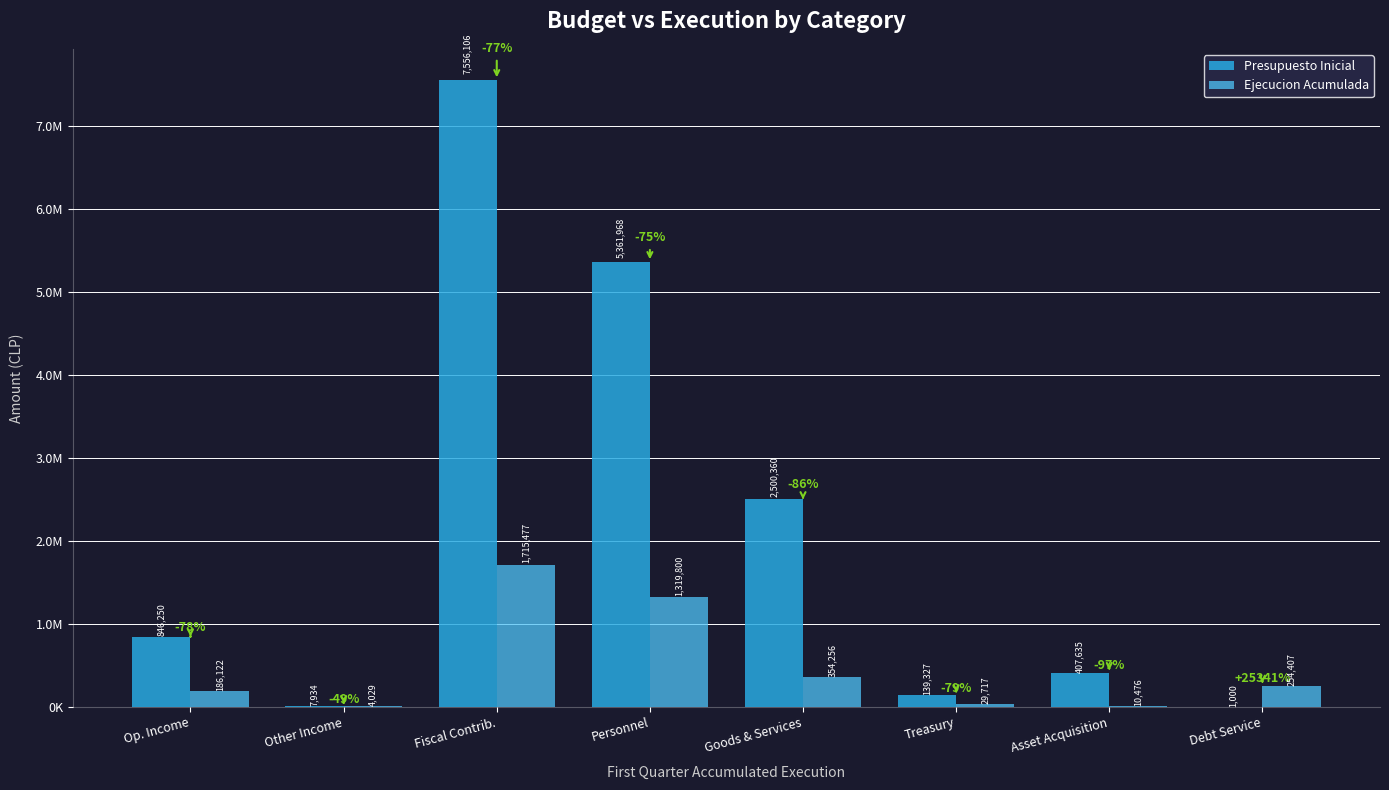

Does the chart contain stacked bars?

No